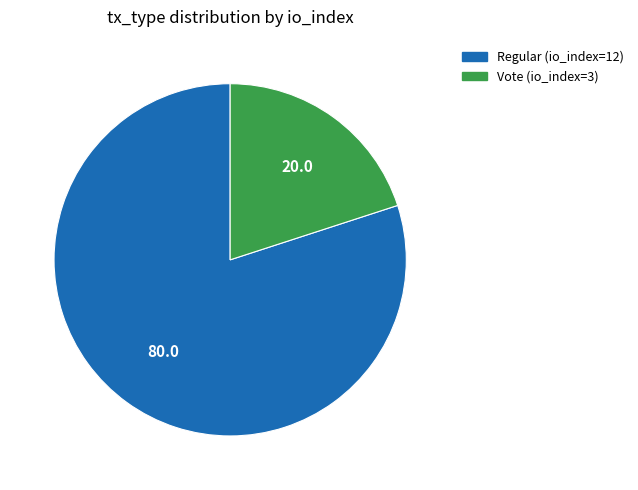

What is the largest slice in the pie chart?

Regular (io_index=12)